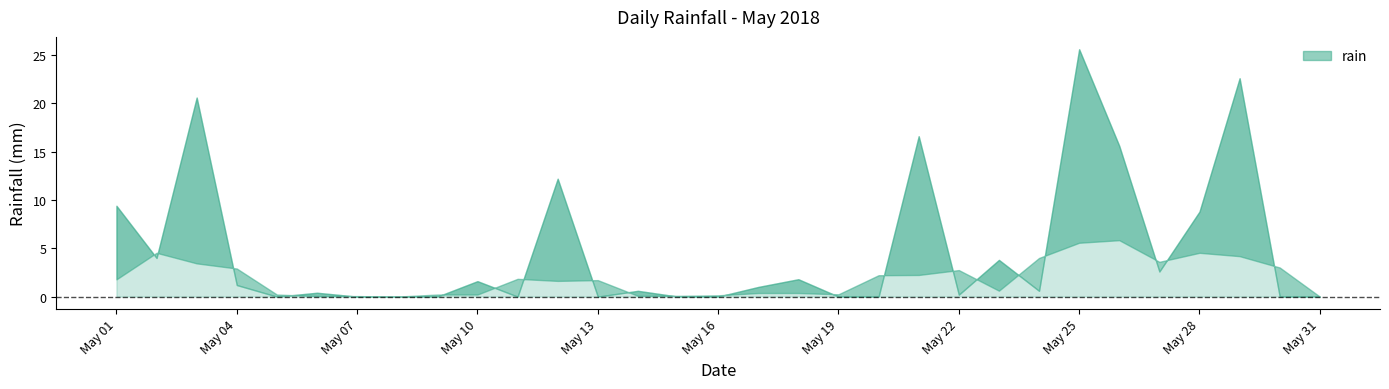

What is the value of the 28th point from the left?

8.8